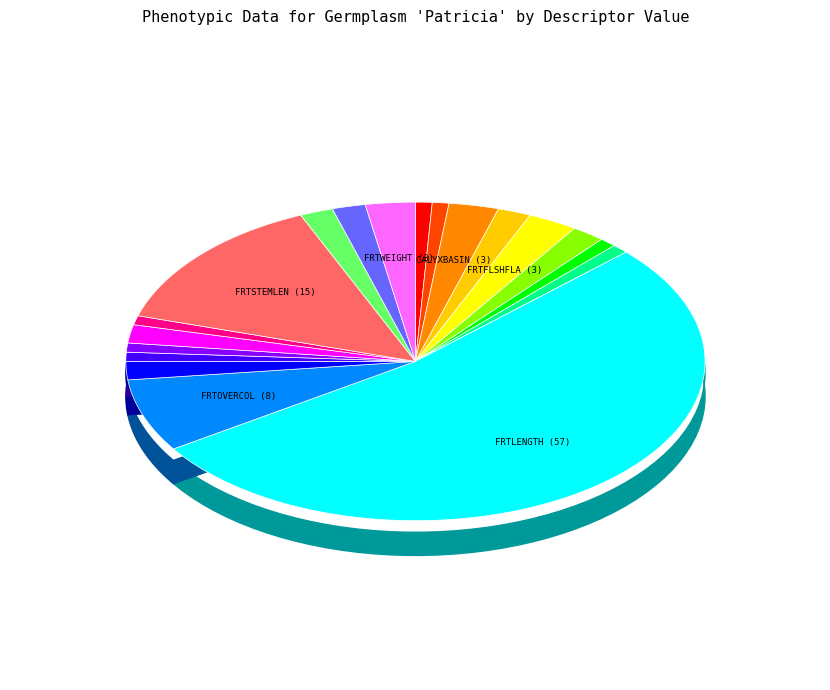

Rank the categories by value from highest to lowest.

FRTLENGTH (57), FRTSTEMLEN (15), FRTOVERCOL (8), CALYXBASIN (3), FRTFLSHFLA (3), FRTWEIGHT (3), FRTFLSHCOL (2), FRTFLSHFRM (2), FRTRUSSET (2), FRTSHPUNIF (2), FRTSTEMTHK (2), FRTTEXTURE (2), FBSHNAT (1), CALPERSIST (1), FRTFLSHOXI (1), FRTGRNDCOL (1), FRTRUSSLOC (1), FRTRUSSTYP (1), FRTSIZUNIF (1)